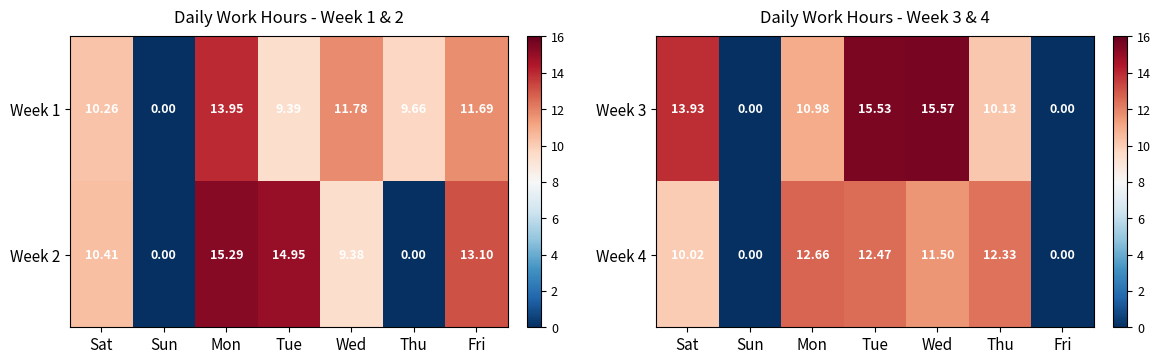

Which has a higher value, Tue or Wed?

Wed